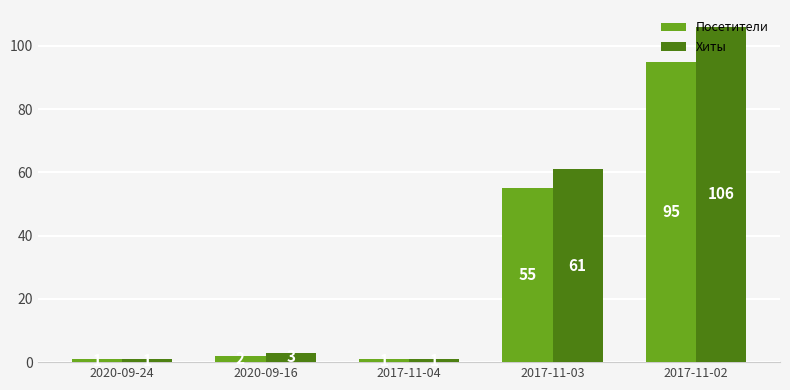

Is it true that Посетители equals 99 at 2017-11-03?

False